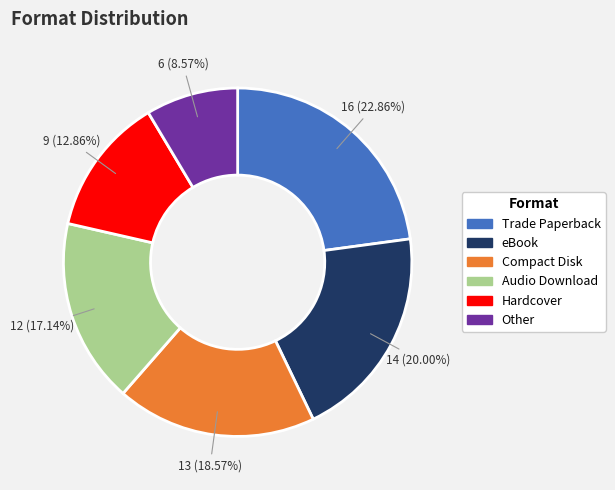

What is the smallest slice in the pie chart?

Other